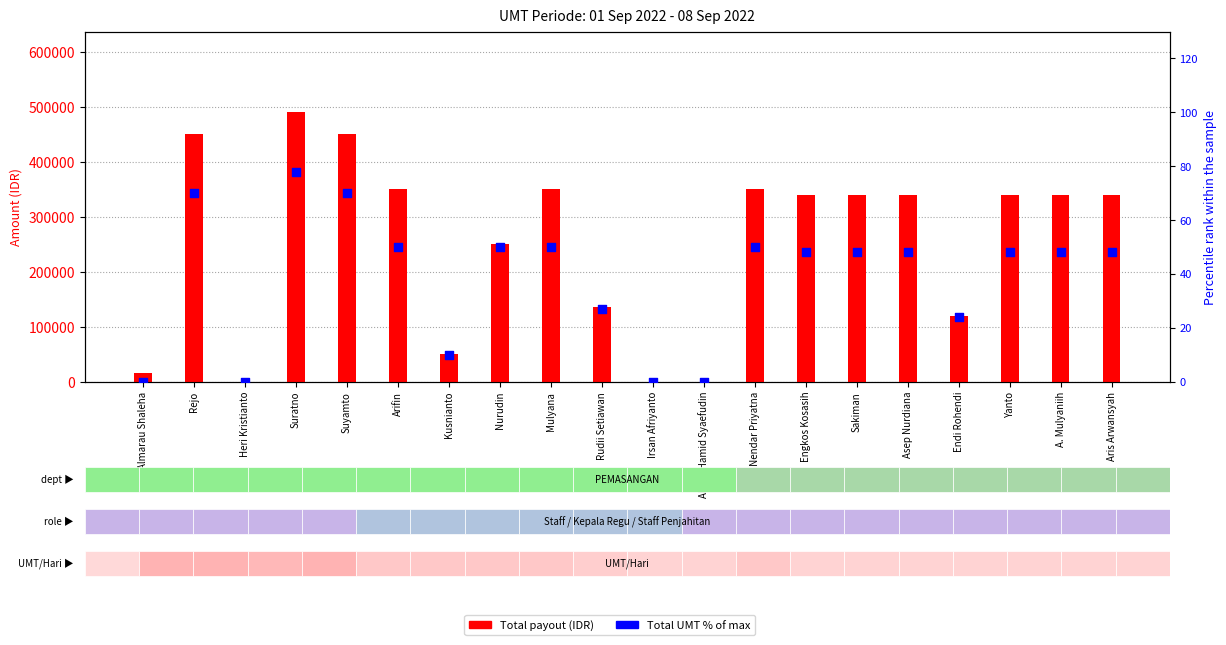

Is the value of Total UMT (% of max) at Kusnianto greater than the value of Total at Yanto?

No